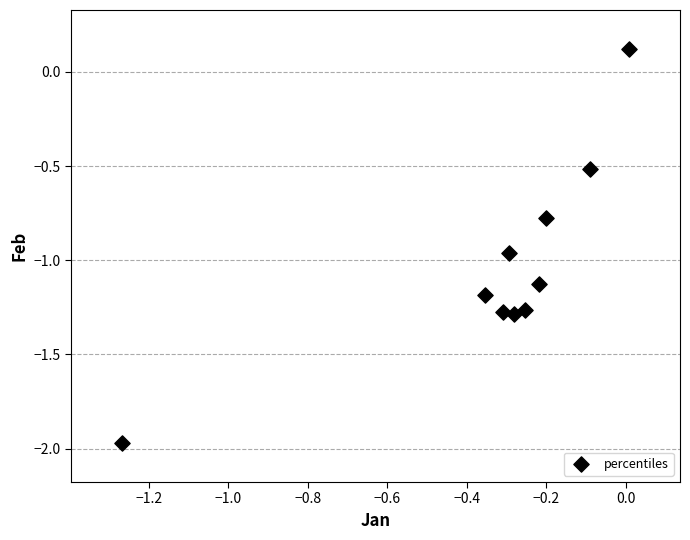

What is the range of X values (max minus min)?

1.3